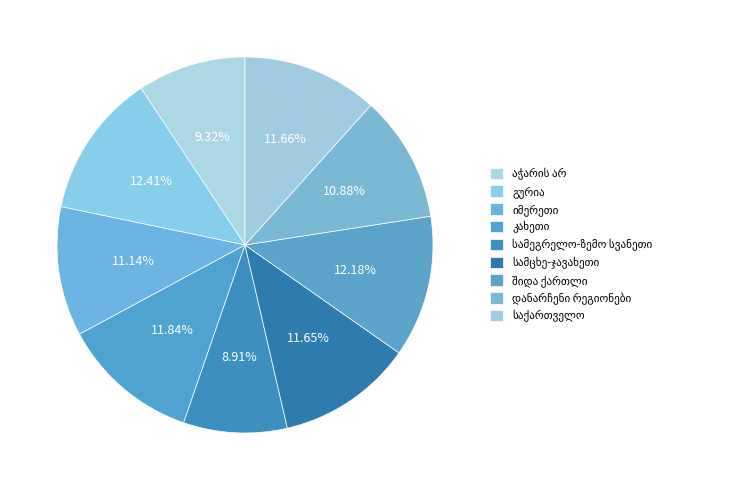

Count the number of slices in the pie.

9